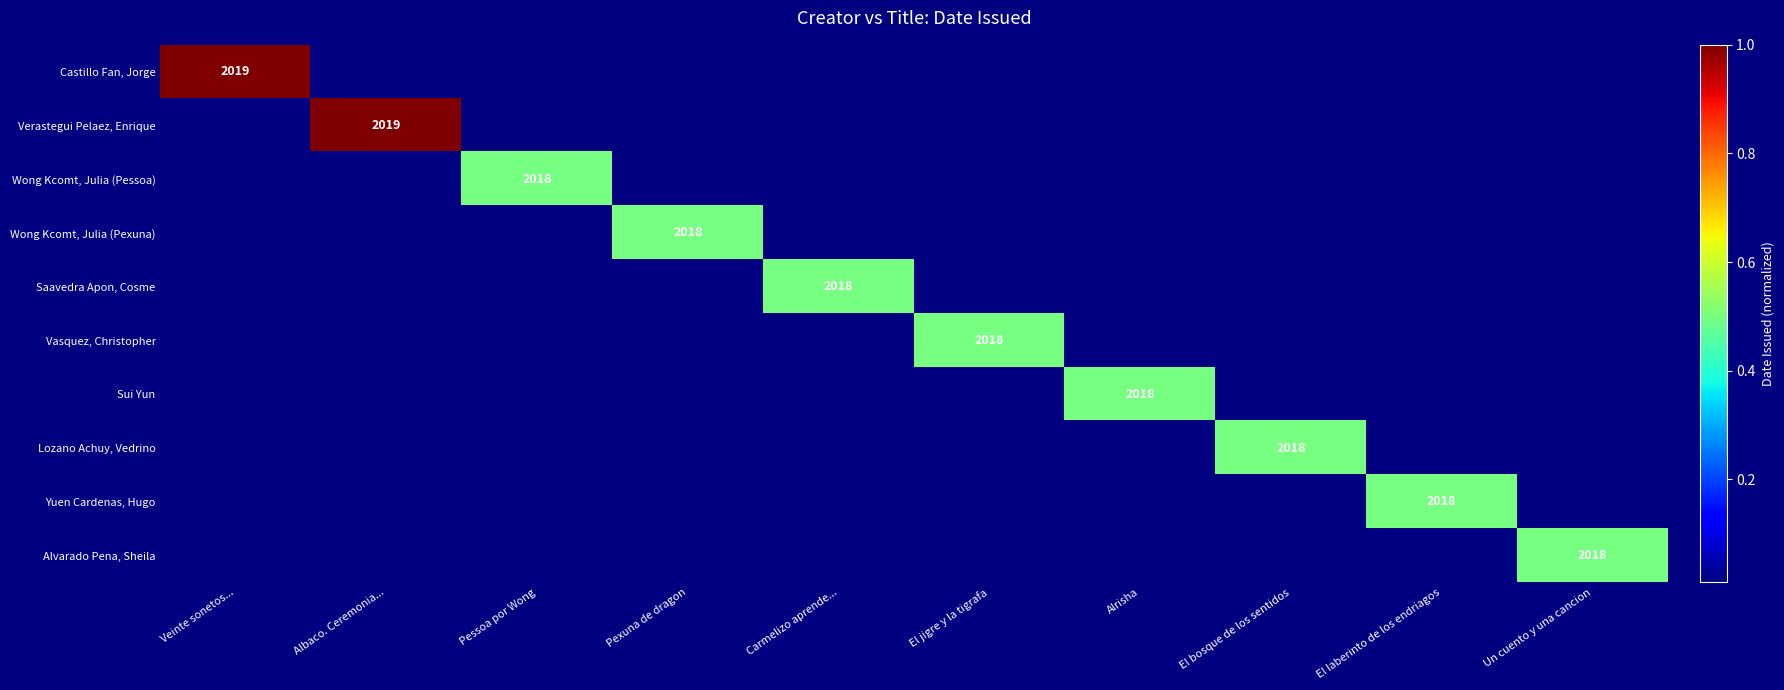

At how many categories does at least one series exceed 603?

10